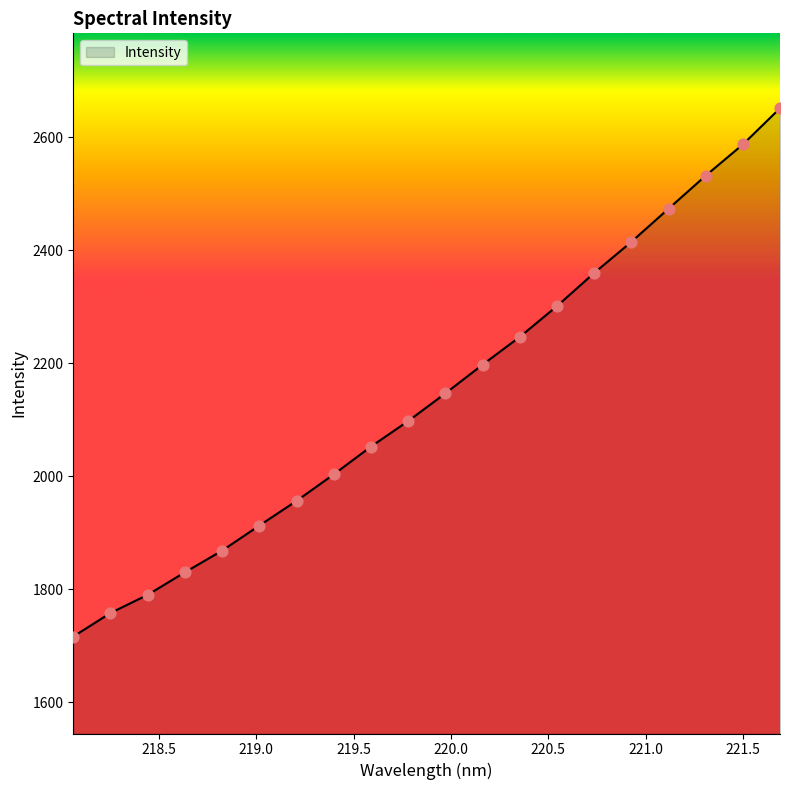

What is the greatest value displayed?

2651.7